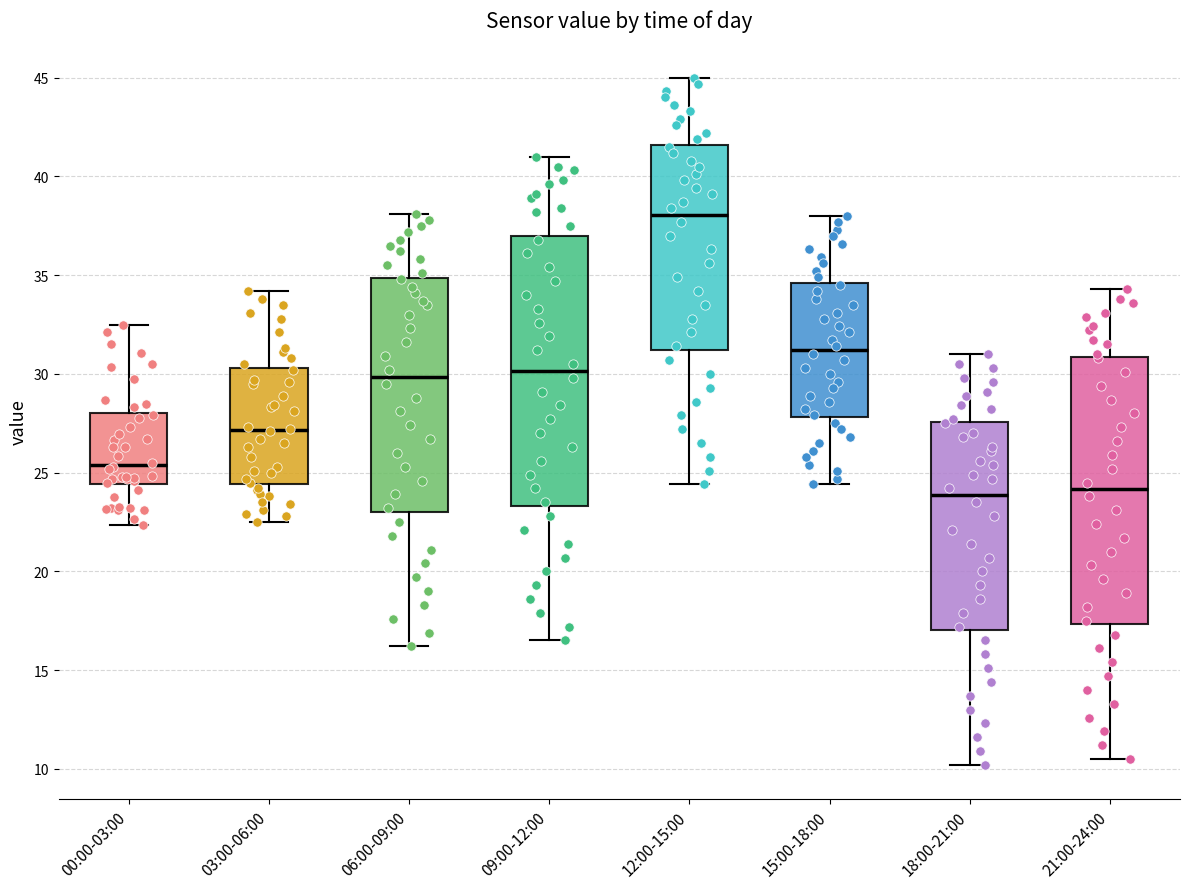

Where does the upper whisker of the box for 00:00-03:00 end on the y-axis? The values are not printed on the chart, so give them approximately, as read against the axis.

32.5